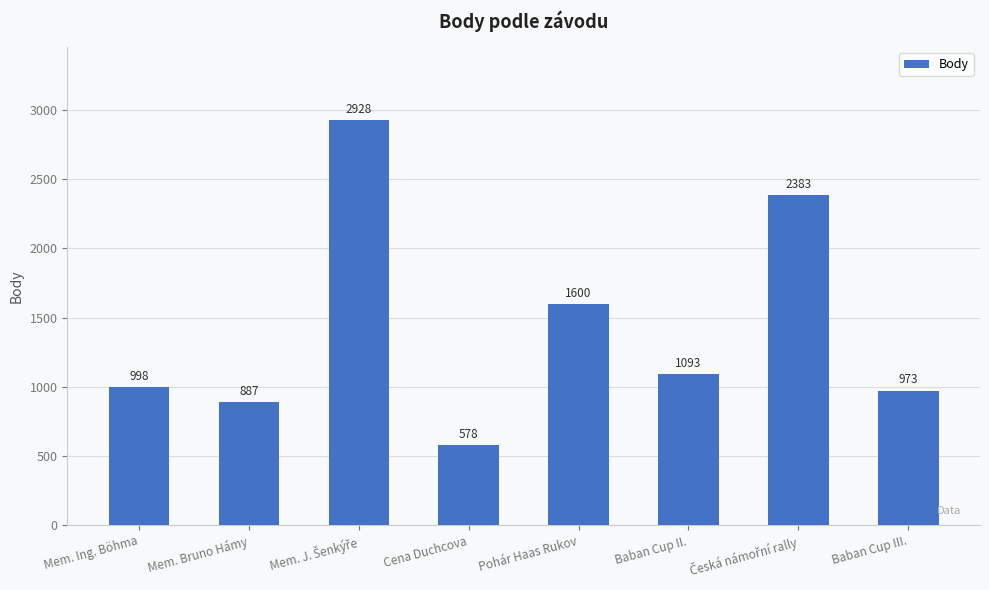

Reading right to left, extract all data points from this chart.

973	2383	1093	1600	578	2928	887	998